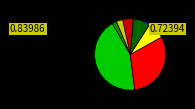

Is there a majority slice in this chart?

No